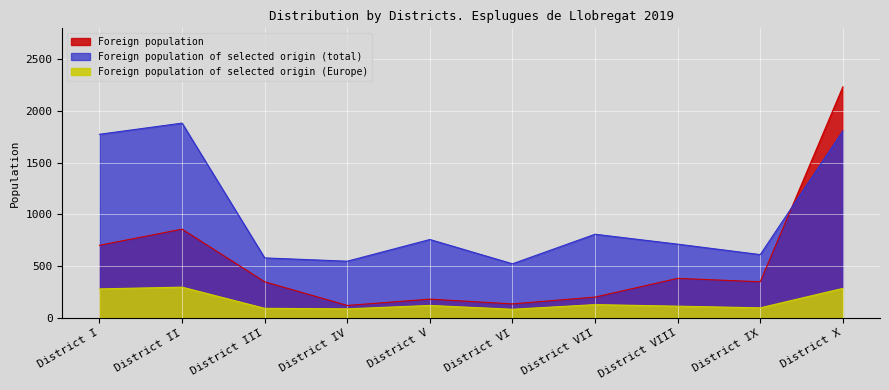

What are all the series names shown in the legend?

Foreign population, Foreign population of selected origin (total), Foreign population of selected origin (Europe)